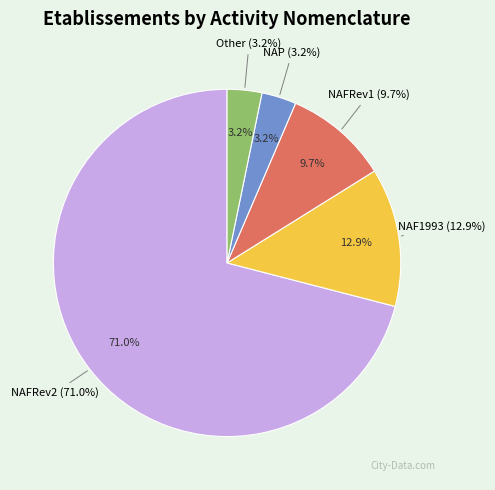

Is false the majority of the pie?

No